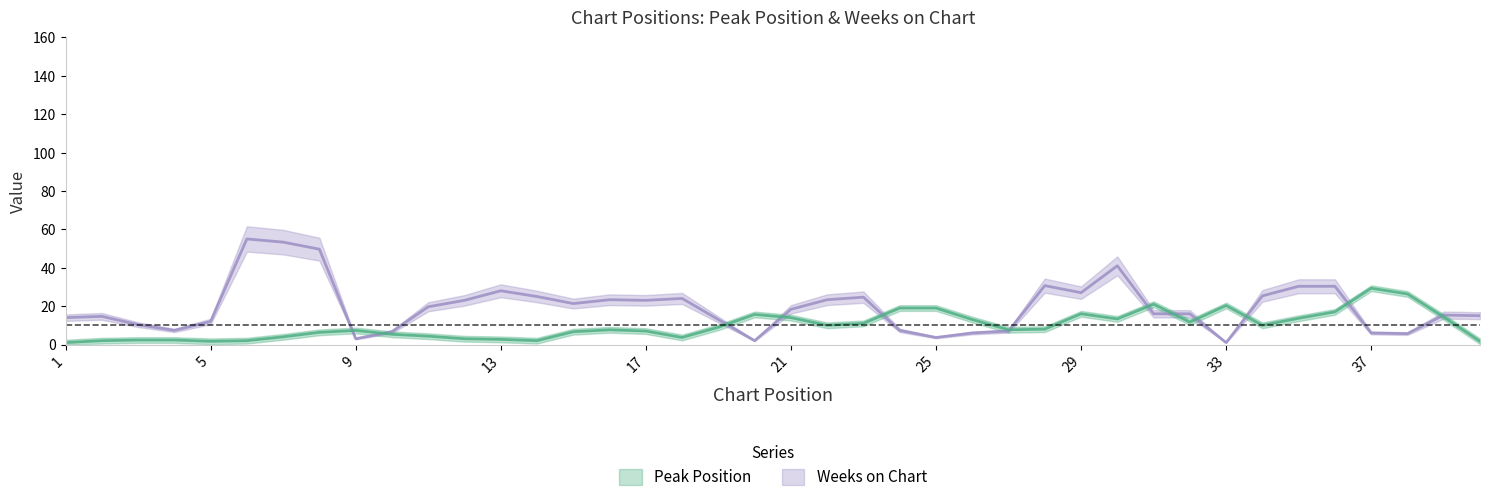

True or false: Weeks on Chart has more than 2 points higher than both neighbors.

True